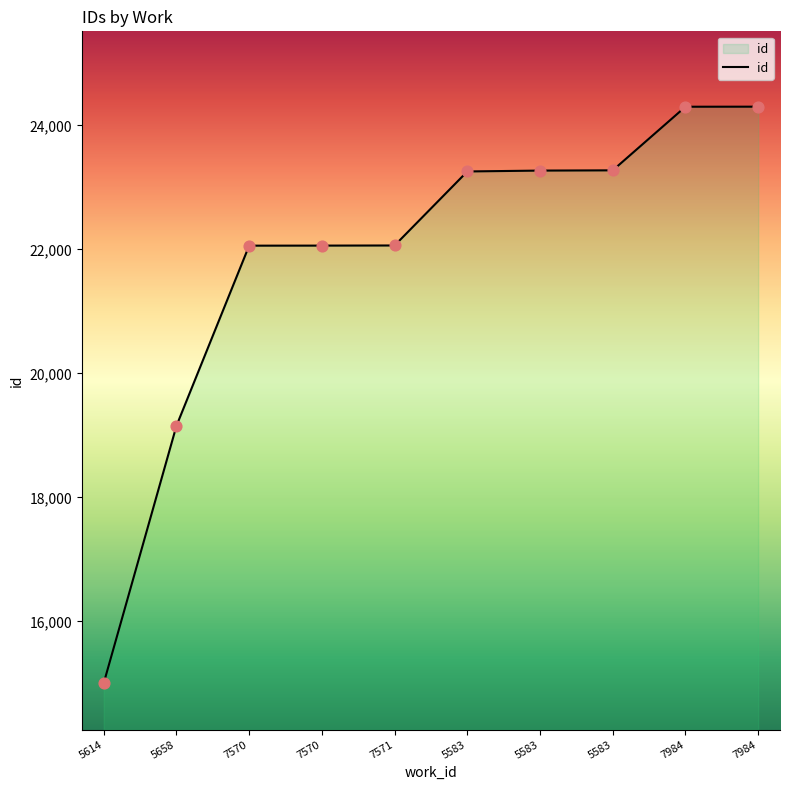

Which has a higher value, 7984 or 5583?

7984